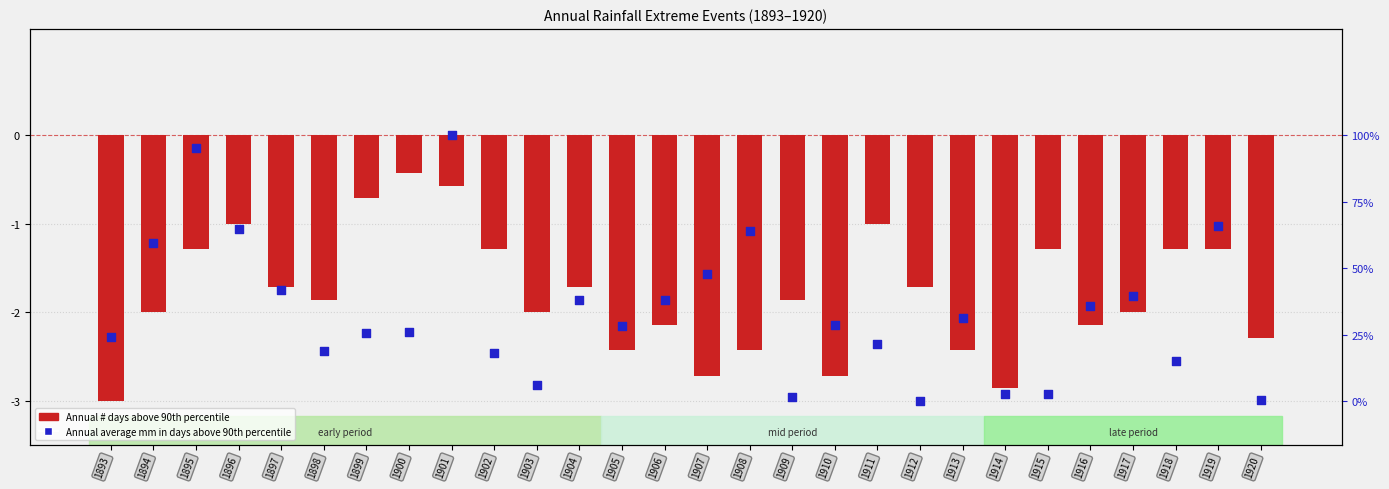

Which series reaches the maximum Y coordinate?

Annual average mm in days above 90th percentile